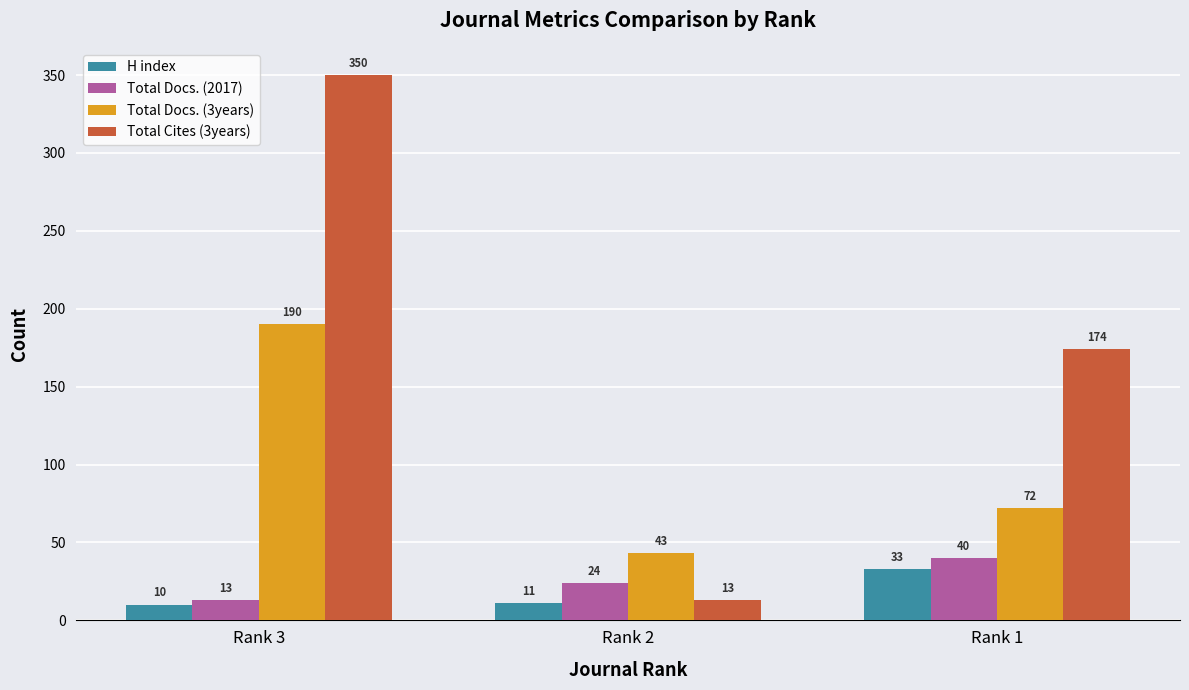

How many categories are shown in the chart?

3